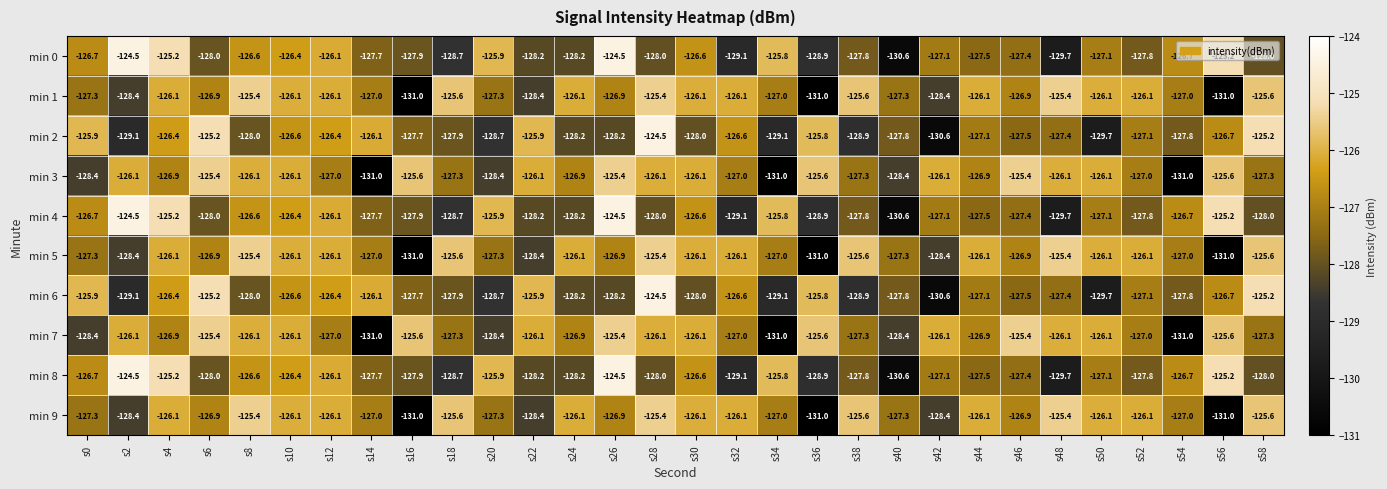

True or false: min 3 has a value of -127.3 at s18.

True